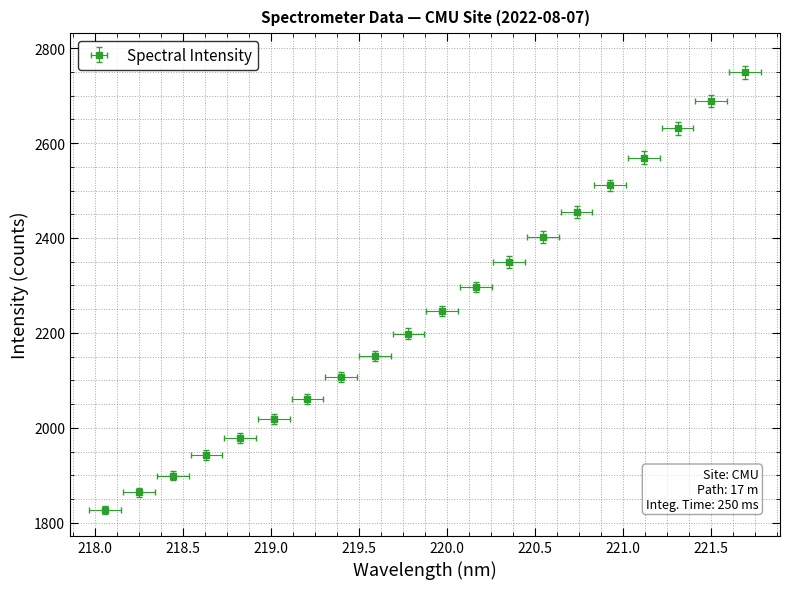

True or false: the data shows 1978.7 at 218.8244.

True